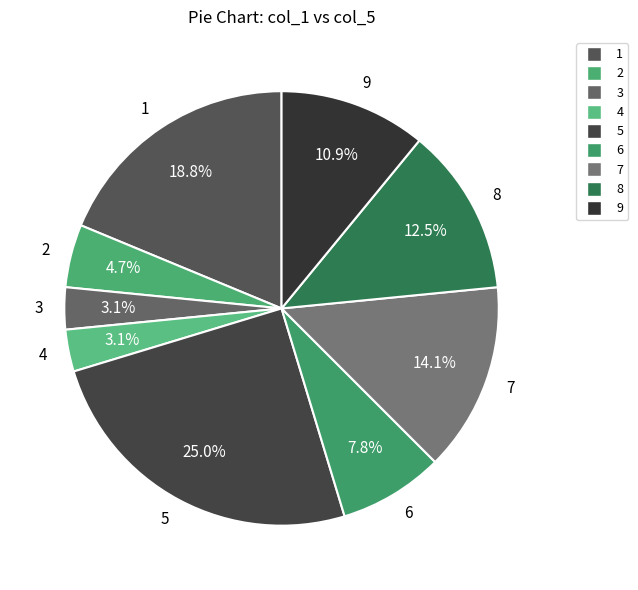

Does 1 account for over 50% of the chart?

No